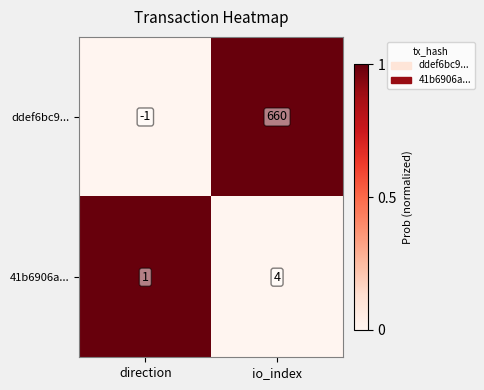

How many distinct data groups are displayed?

2